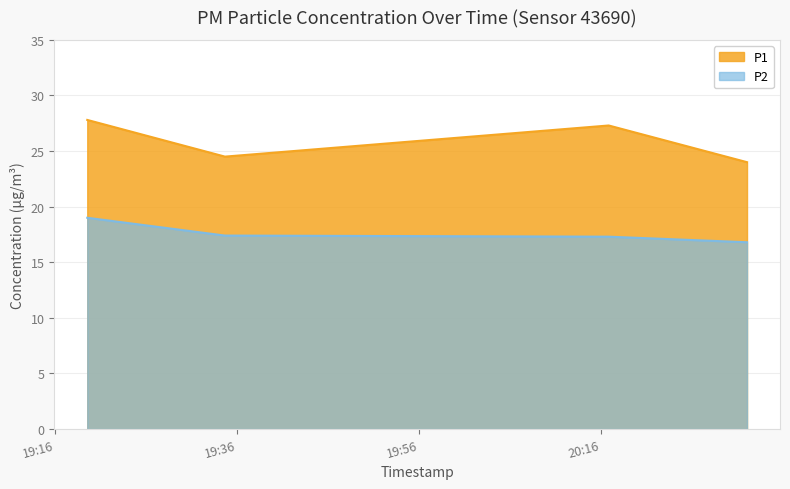

List the series in order of their peak value, highest first.

P1, P2